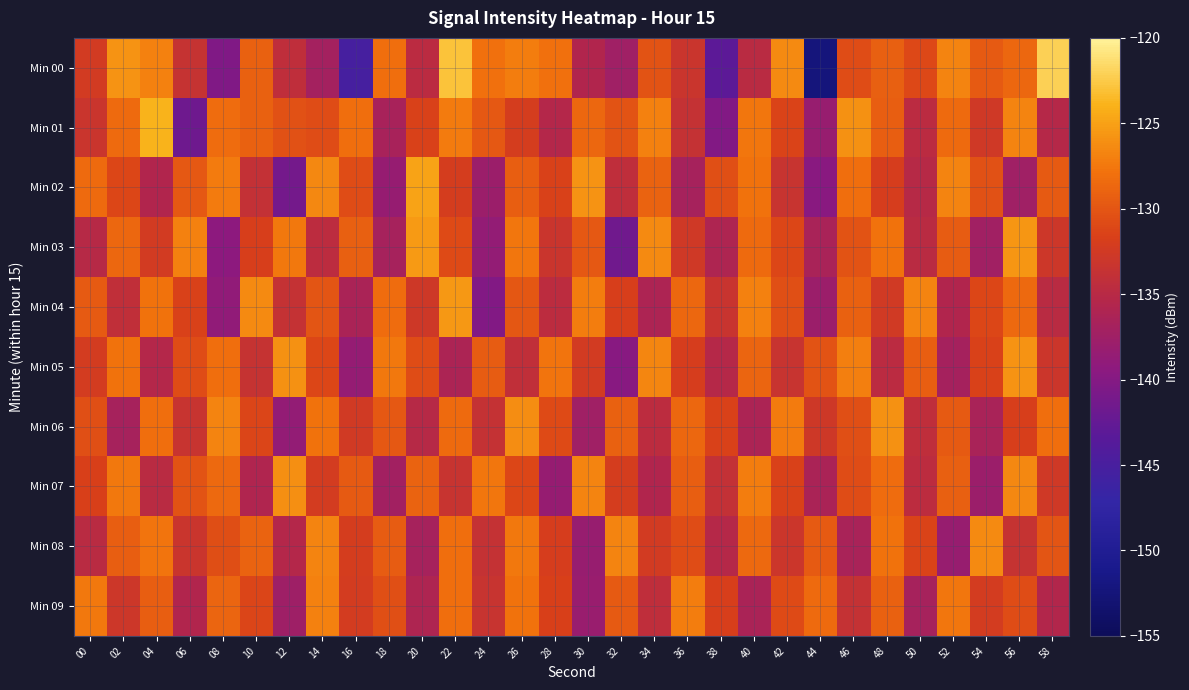

Which series has the largest total across all categories?

Min 01